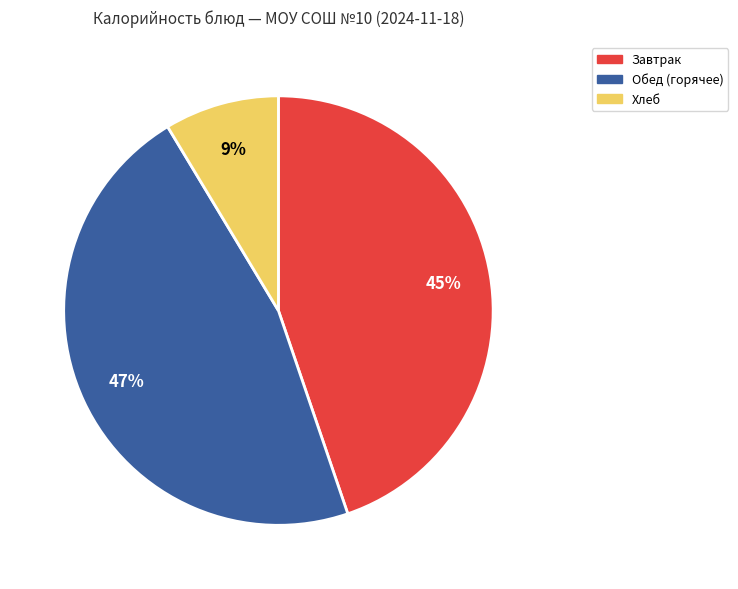

Does any single category account for the majority?

No